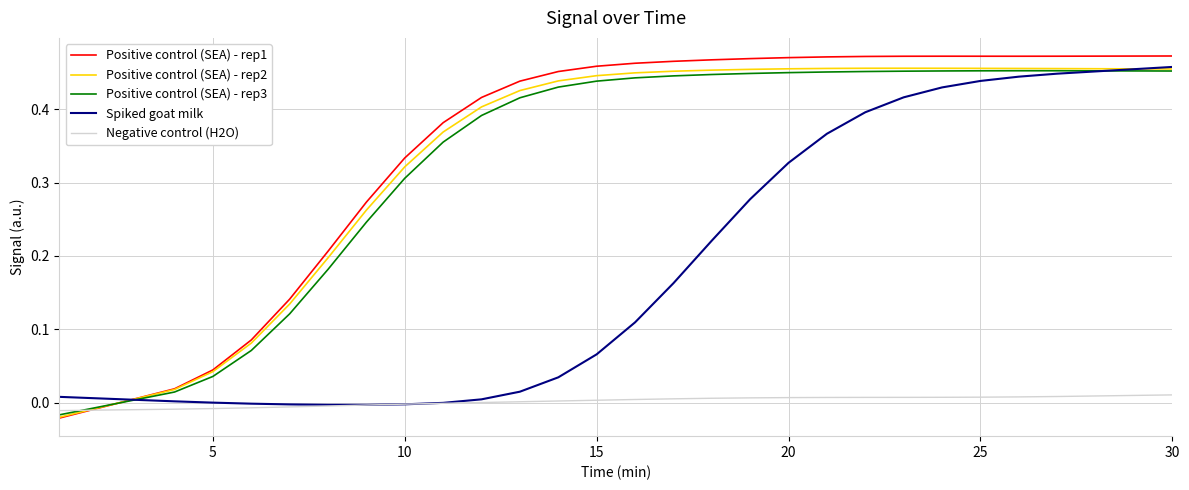

Which series has the widest spread of values?

Positive control (SEA) - rep1